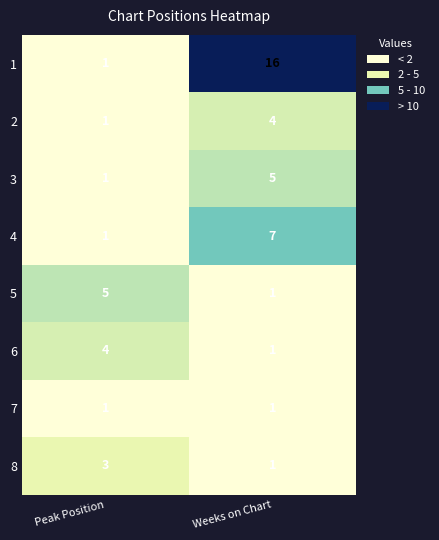

Where is 3 nearest to the value 3?

Peak Position